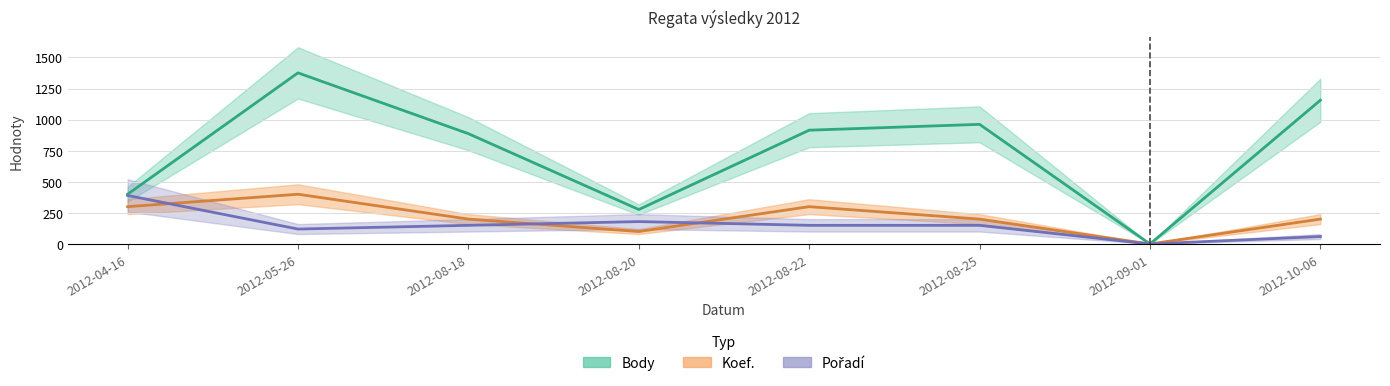

How many data points in Body are above 915?

3